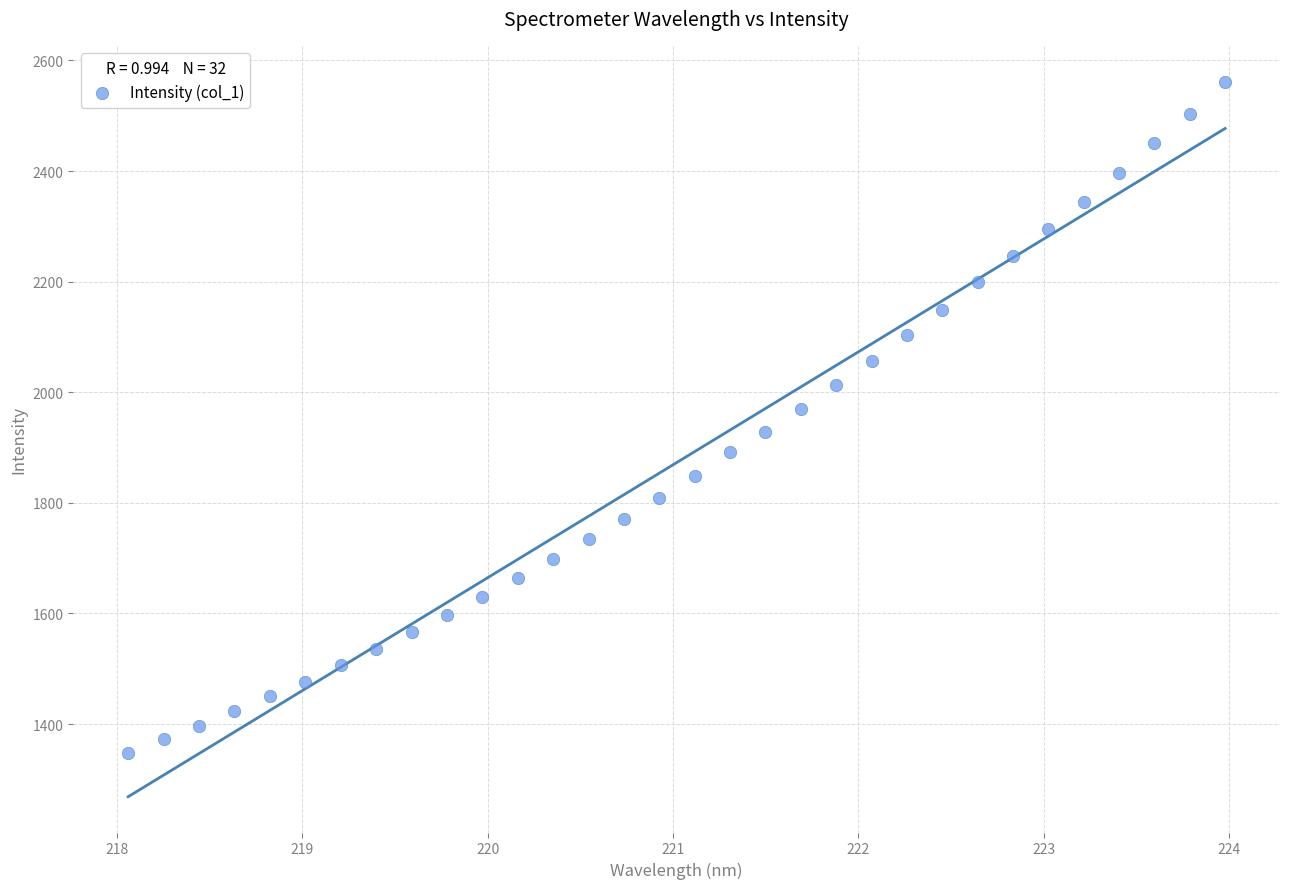

What is the range of Y values (max minus min)?

1213.5